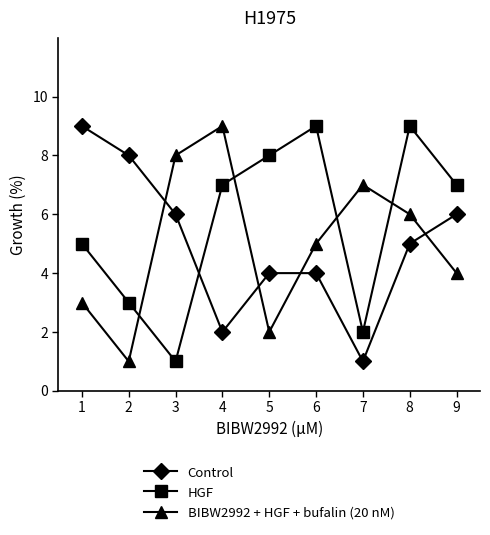

What is the sum of all BIBW2992 + HGF + bufalin (20 nM) values?

45